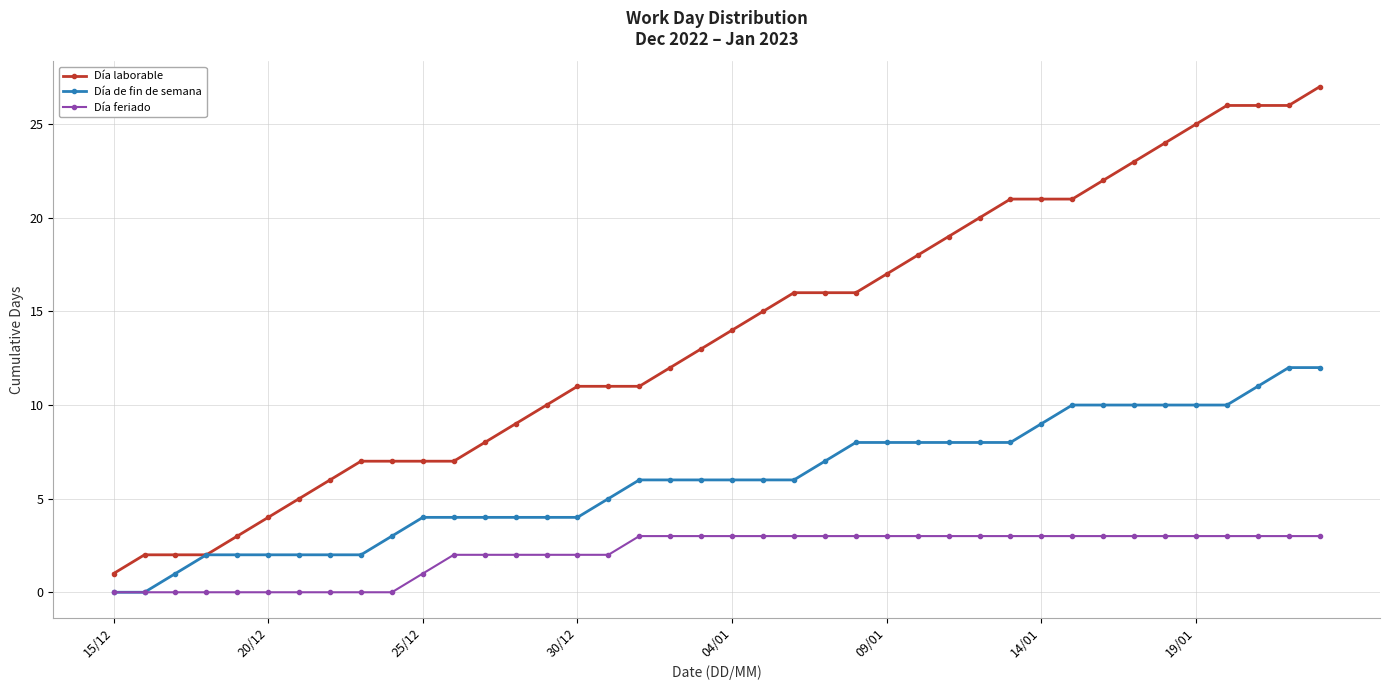

Which series has the largest range (max minus min)?

Día laborable